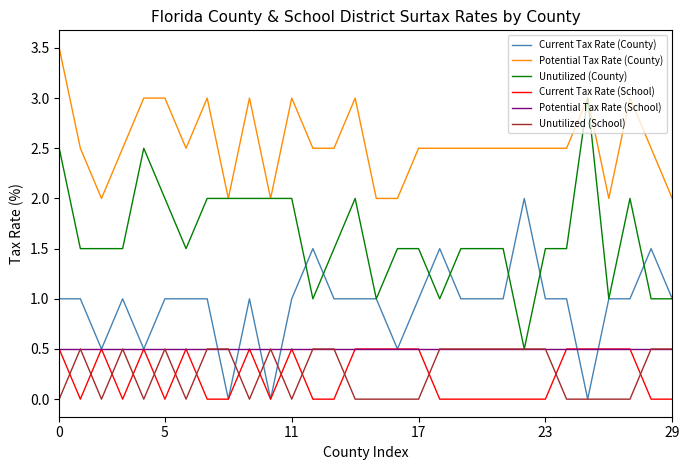

Which series has the widest spread of values?

Unutilized (County)